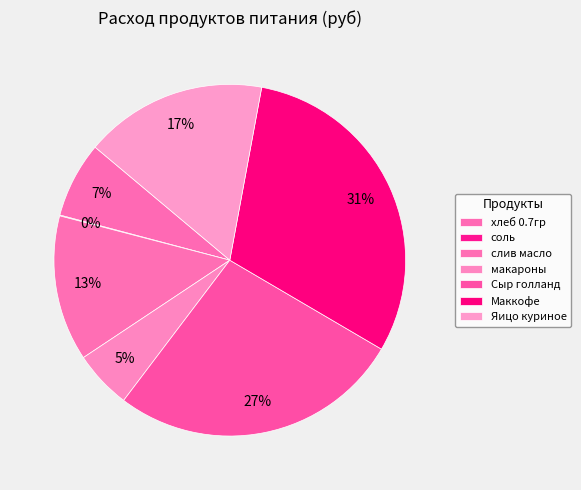

Which slice is the largest?

Маккофе